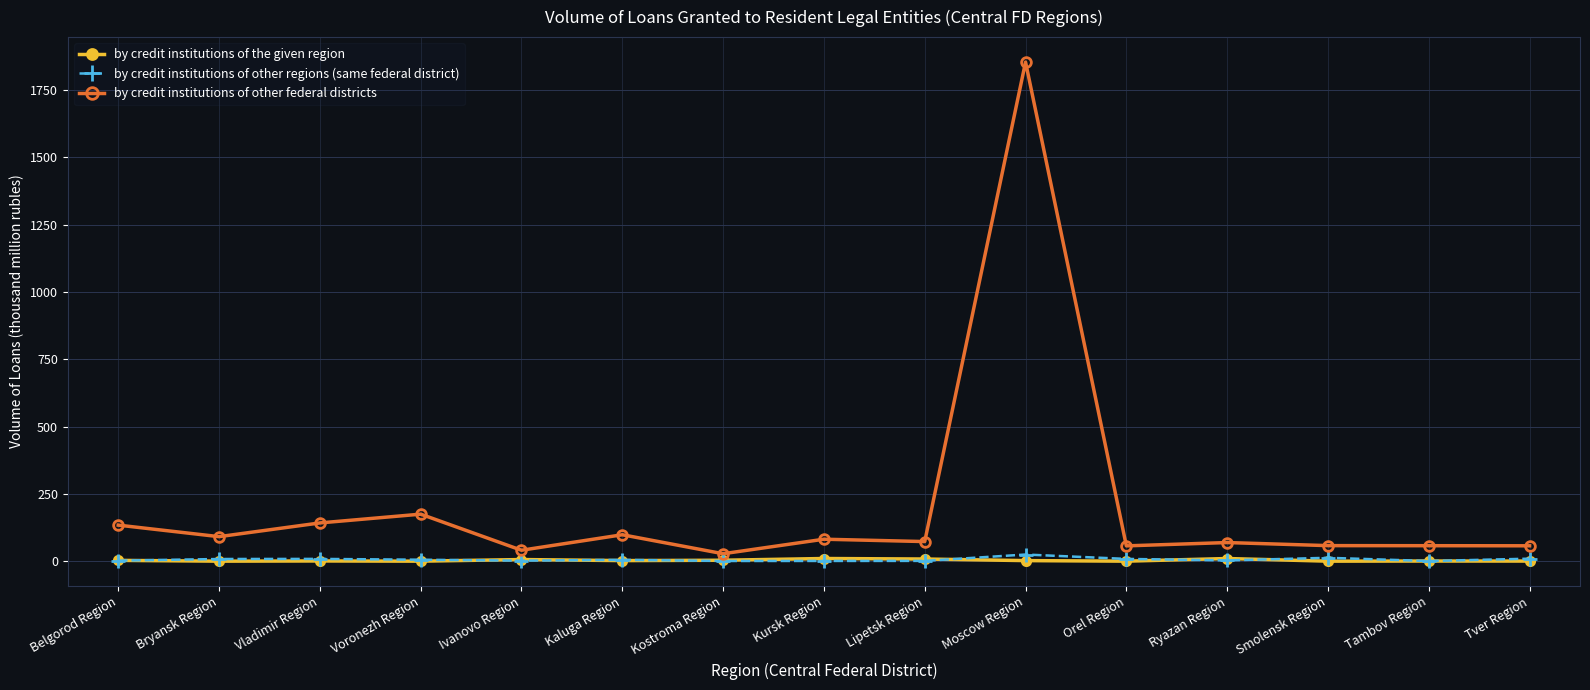

At how many categories does at least one series exceed 641?

1